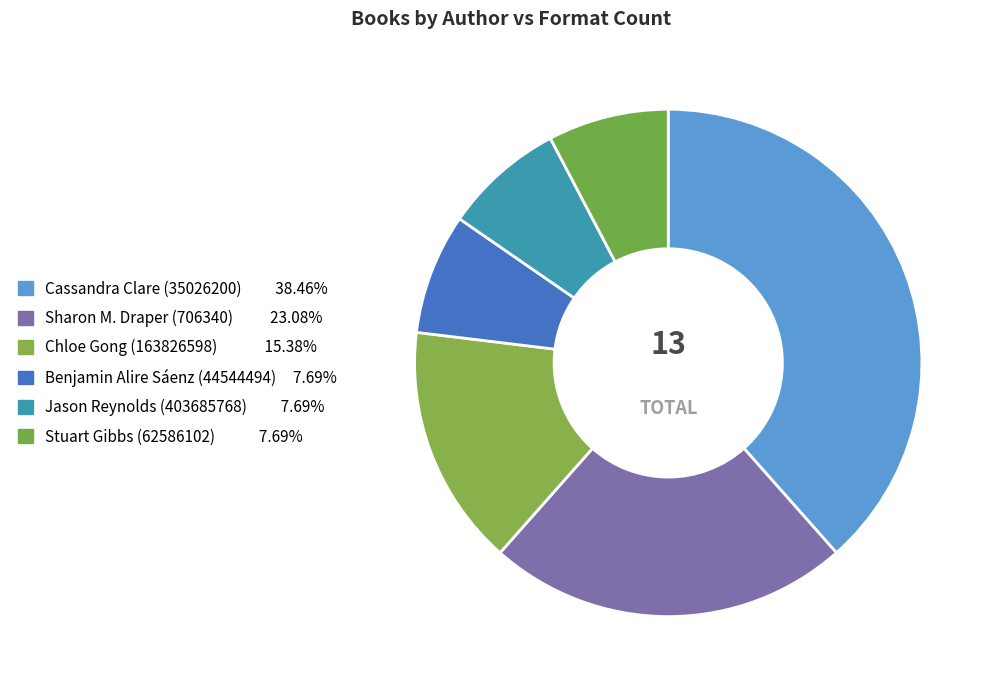

How many slices are in this pie chart?

6